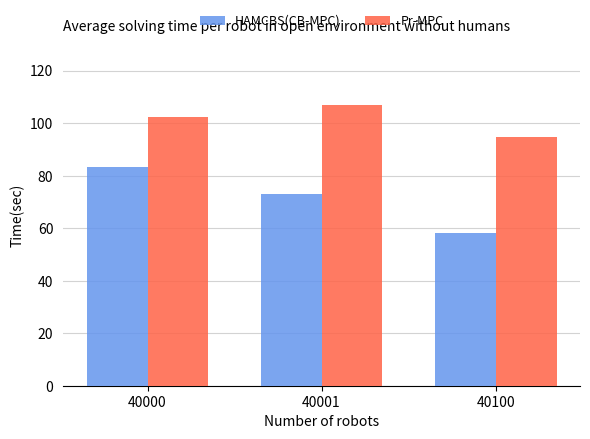

The value of HAMCBS(CB-MPC) at 40100 is 95.8. True or false?

False